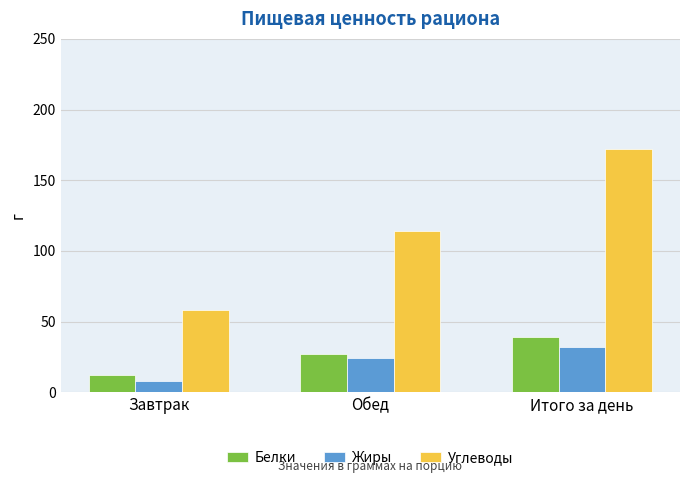

What is the label of the 1st bar from the left?

Завтрак